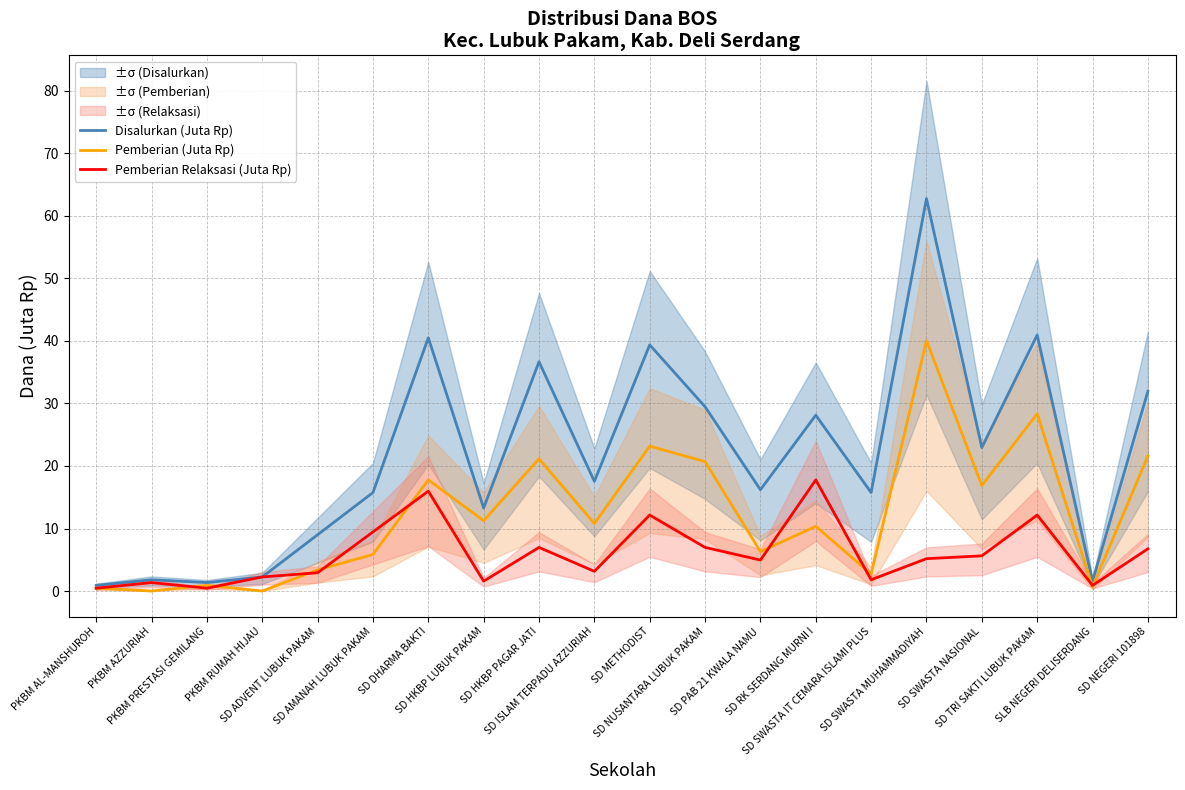

Which has a higher value, SD AMANAH LUBUK PAKAM or PKBM AL-MANSHUROH?

SD AMANAH LUBUK PAKAM